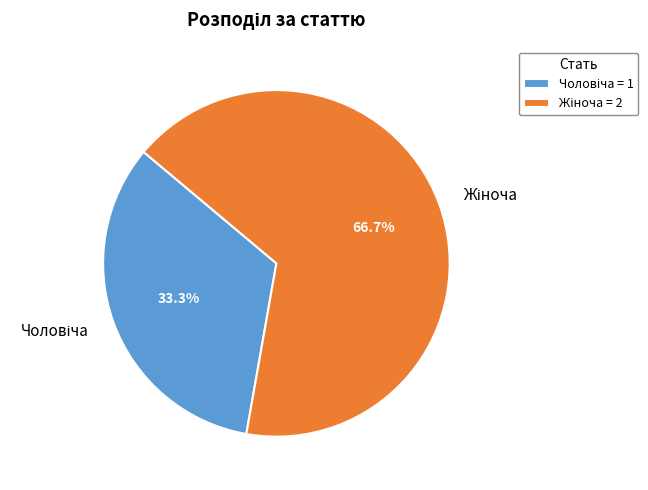

Does any single category account for the majority?

Yes